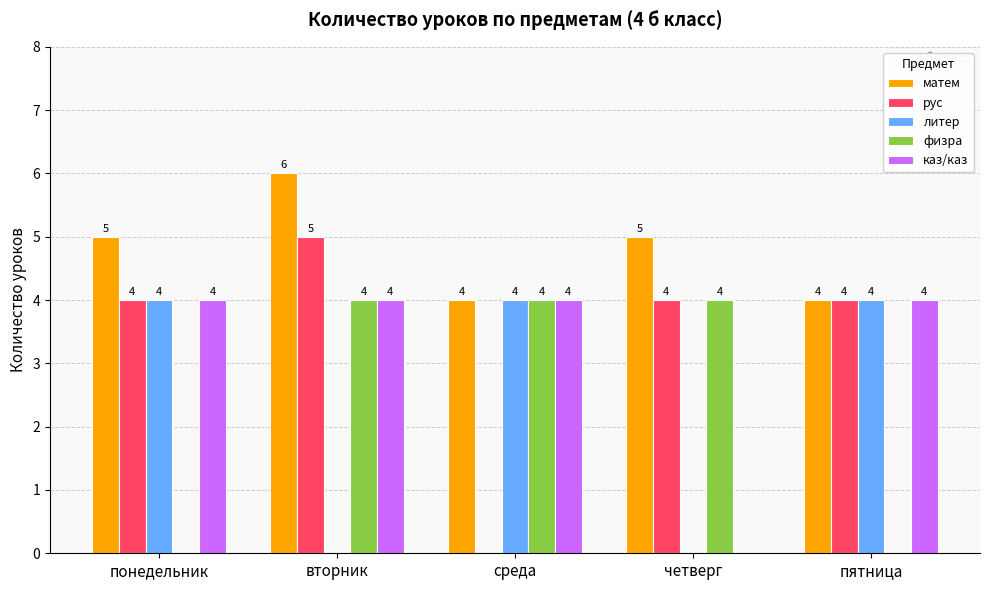

What is the sum of all матем values?

24